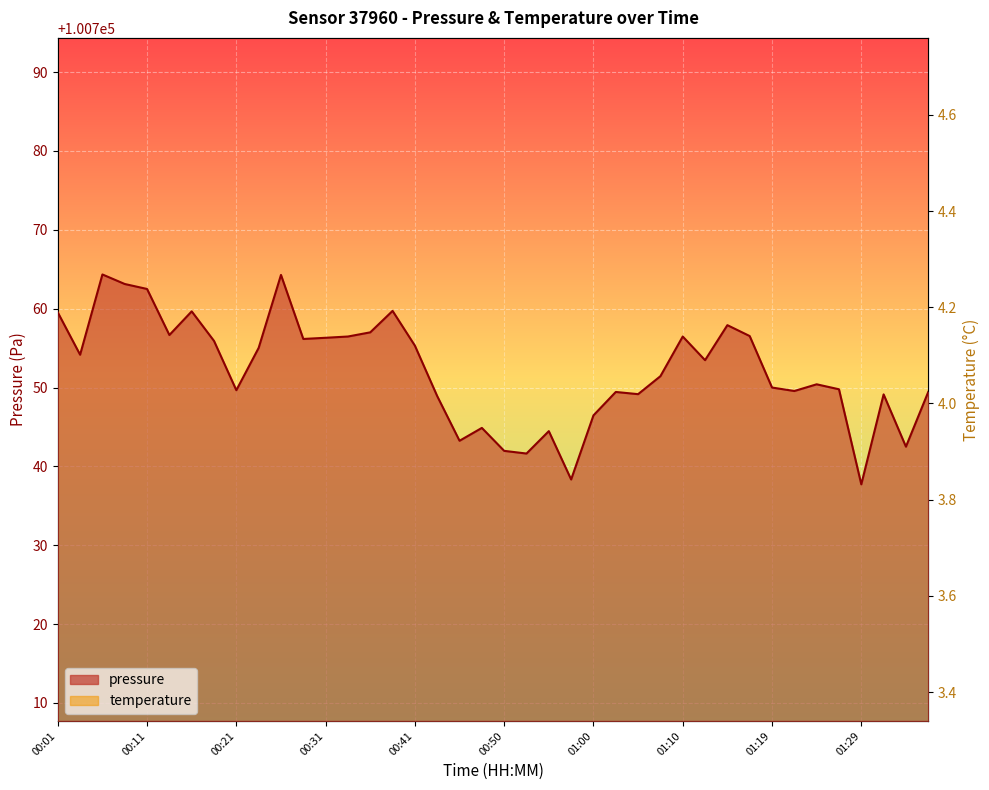

What is the lowest value of the pressure series?

100737.7